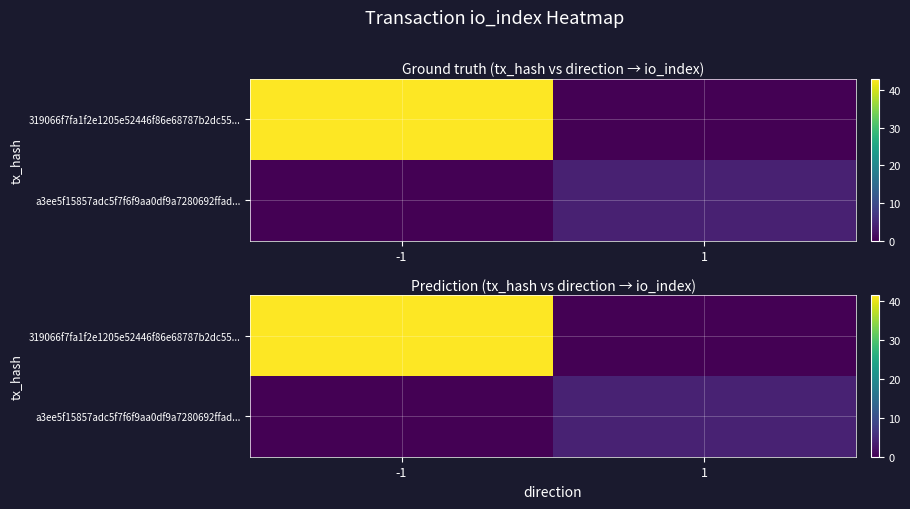

At which category is the sum across all series the highest?

-1